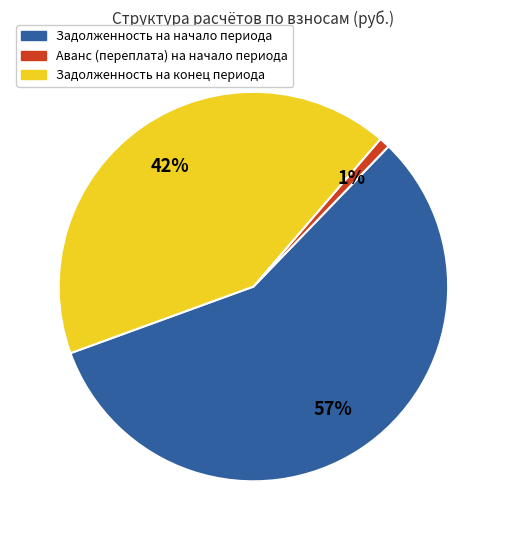

Is there a majority slice in this chart?

Yes